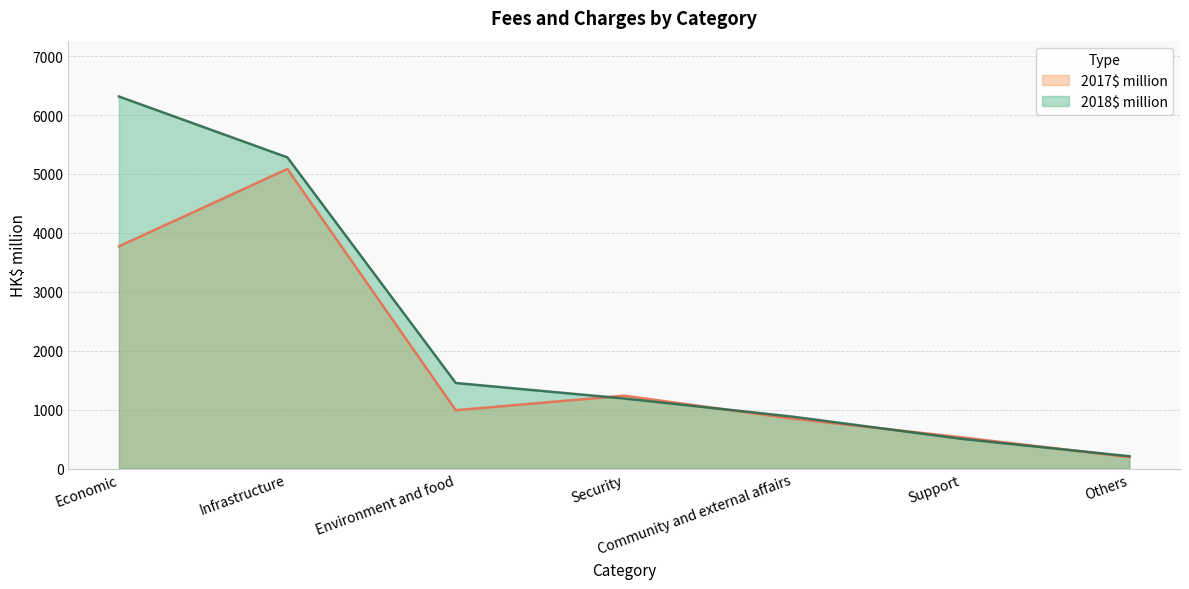

What is the smallest value displayed?

196